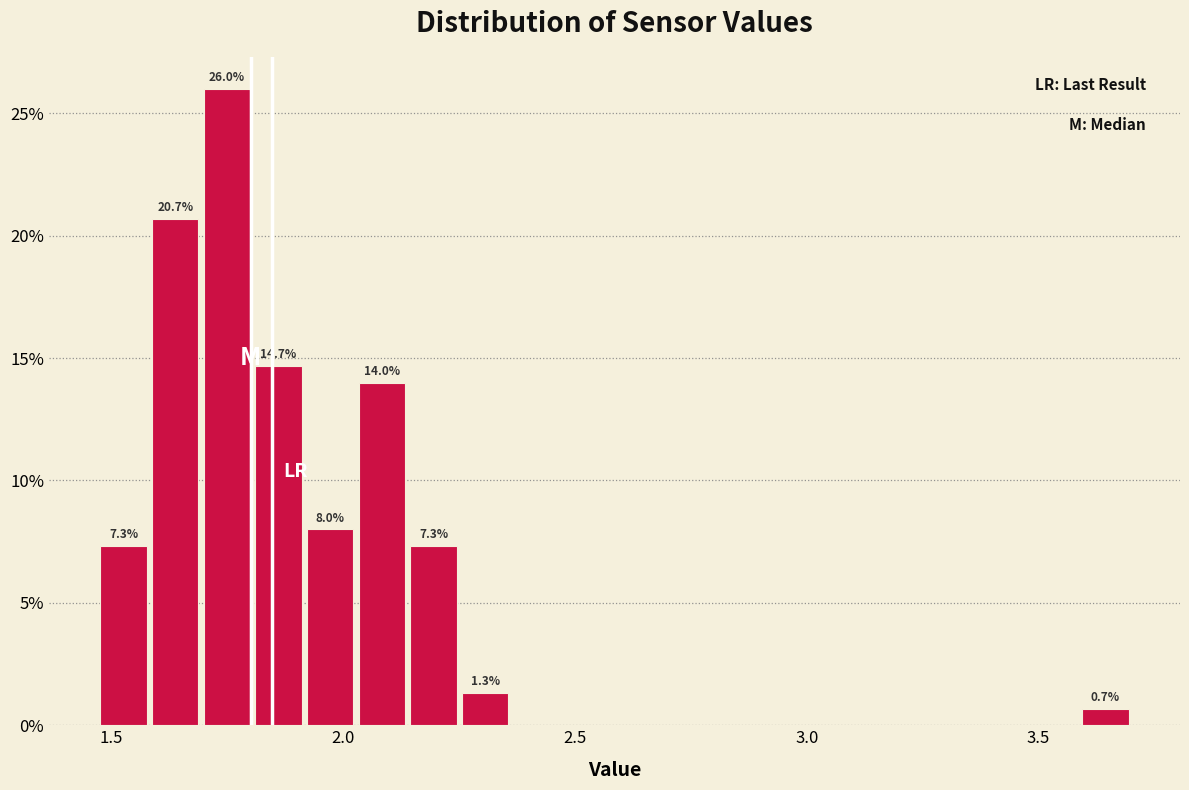

Read against the x-axis, roughly where is the centre of the tallest bar?

1.75